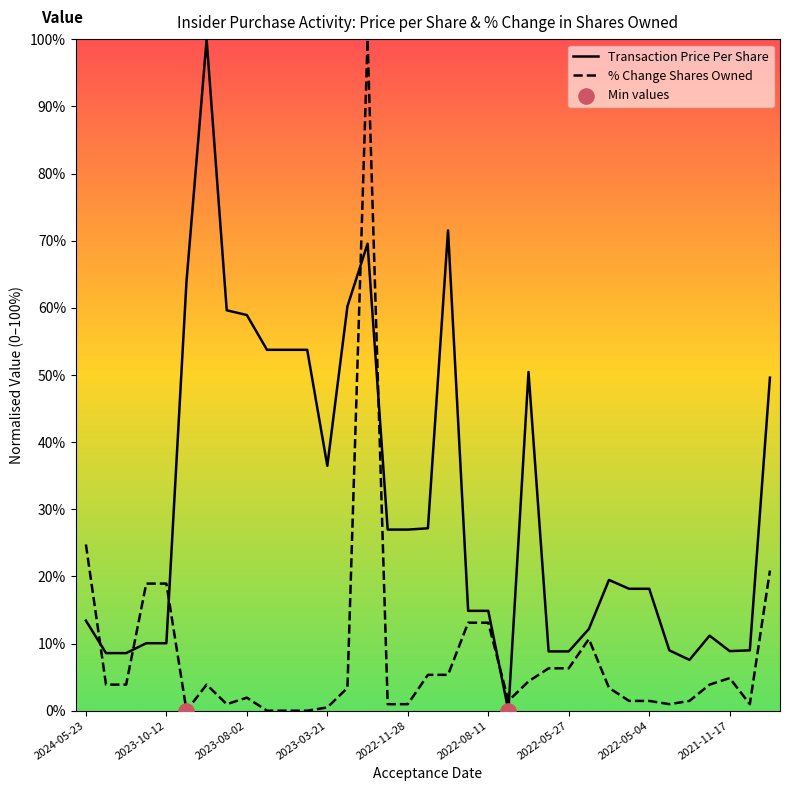

Which series has the widest spread of Y values?

transactionPricePerShare